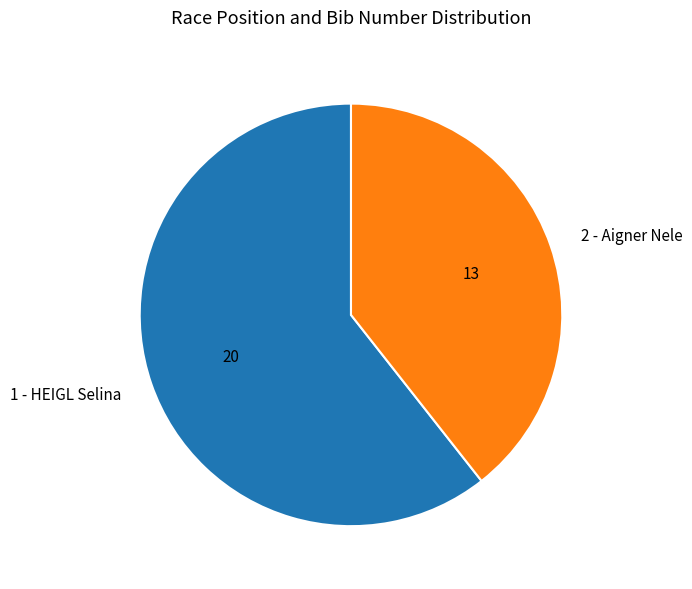

The 1 - HEIGL Selina slice represents 73% of the pie. True or false?

False